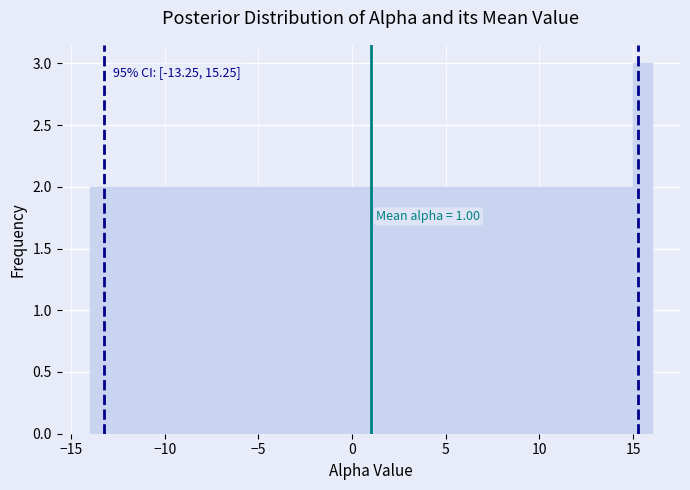

Read against the x-axis, roughly where is the centre of the tallest bar?

15.5